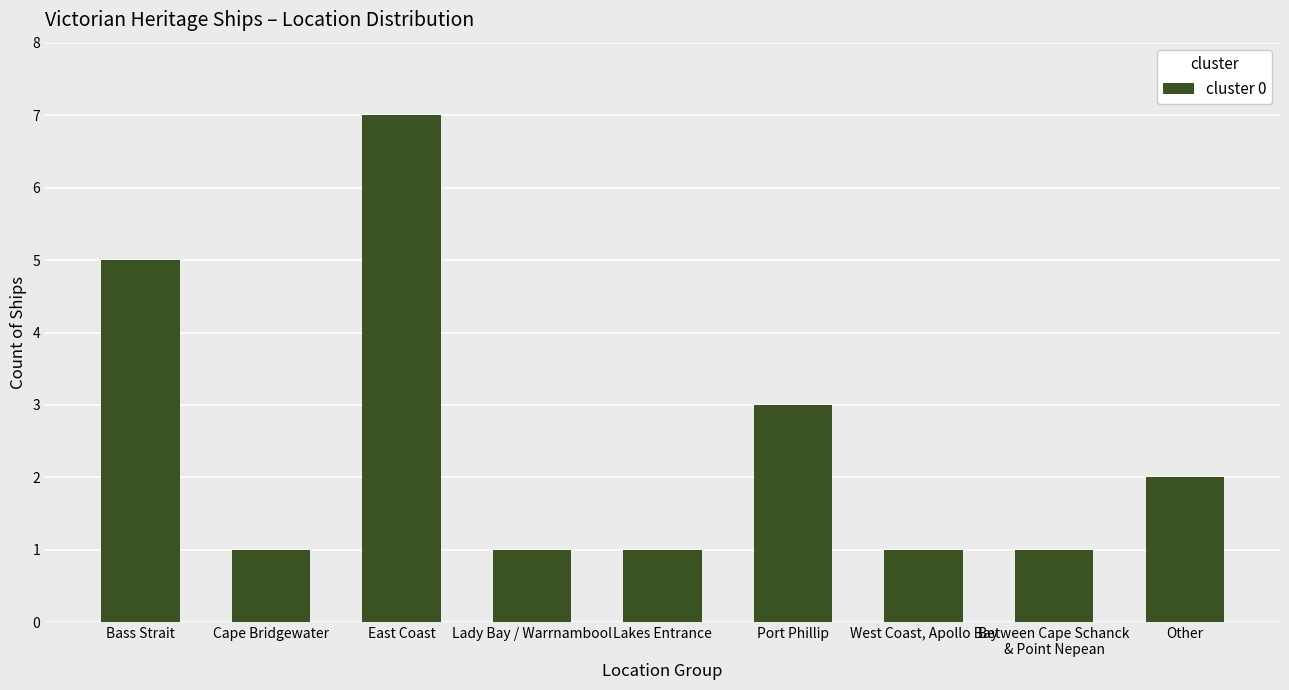

Which label corresponds to the largest value in the chart?

East Coast